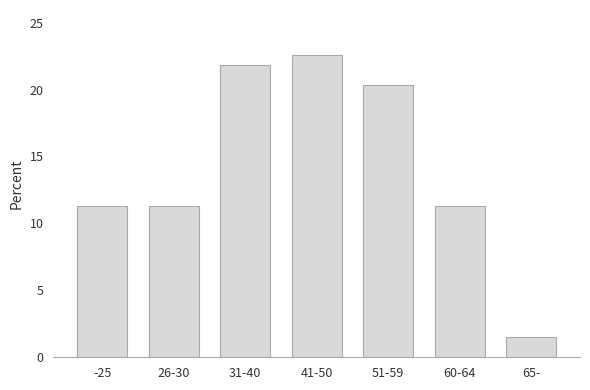

Reading left to right, extract all data points from this chart.

-25=11.3	26-30=11.3	31-40=21.8	41-50=22.6	51-59=20.3	60-64=11.3	65-=1.5